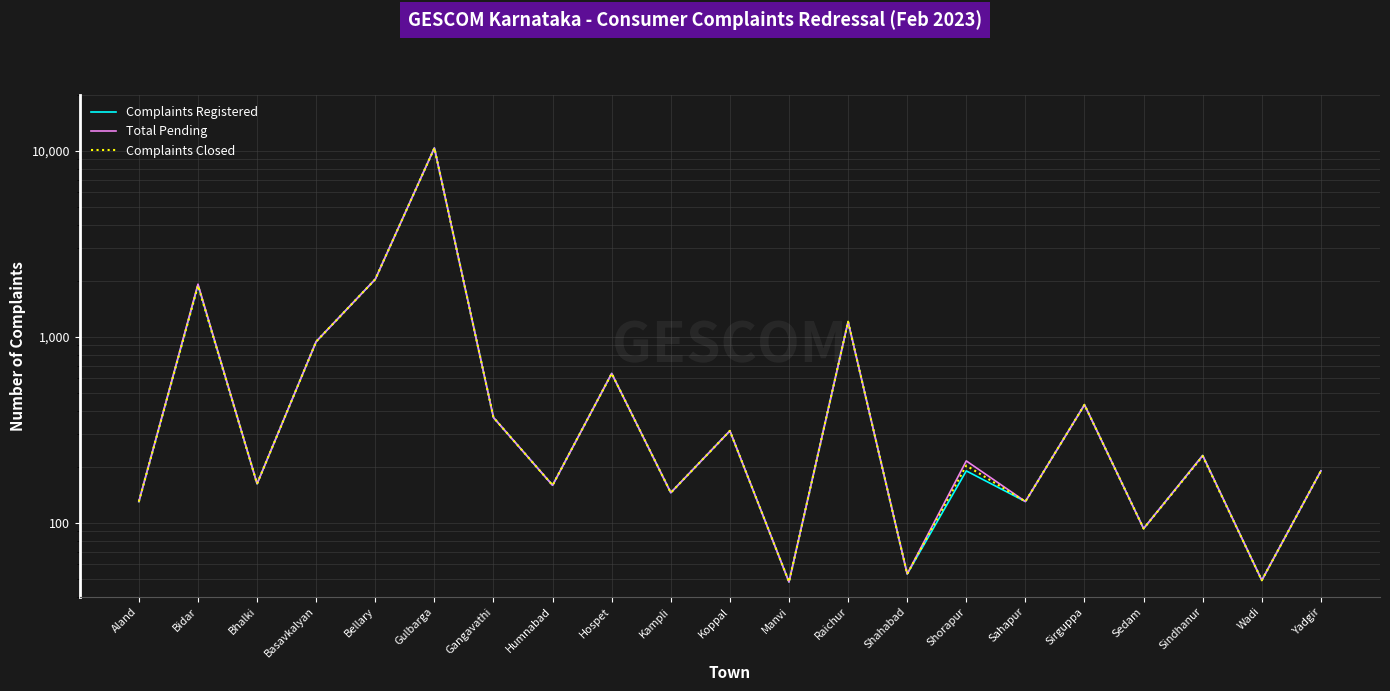

Which series has the largest total across all categories?

Total Pending